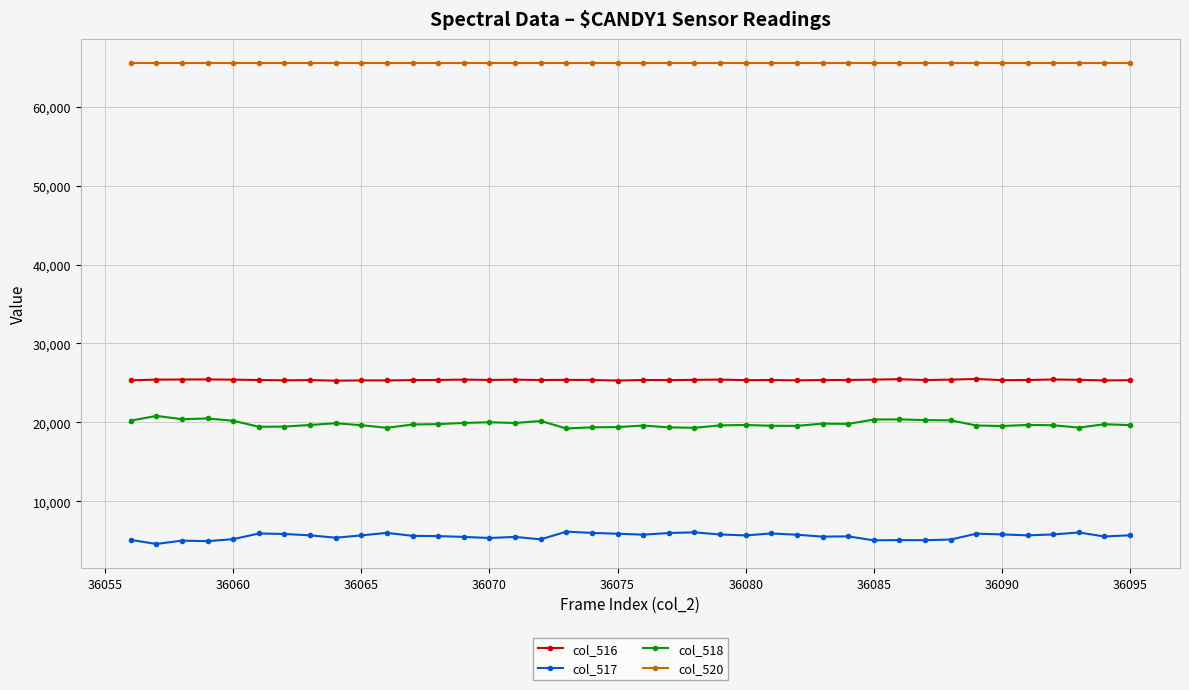

What are all the series names shown in the legend?

col_516, col_517, col_518, col_520